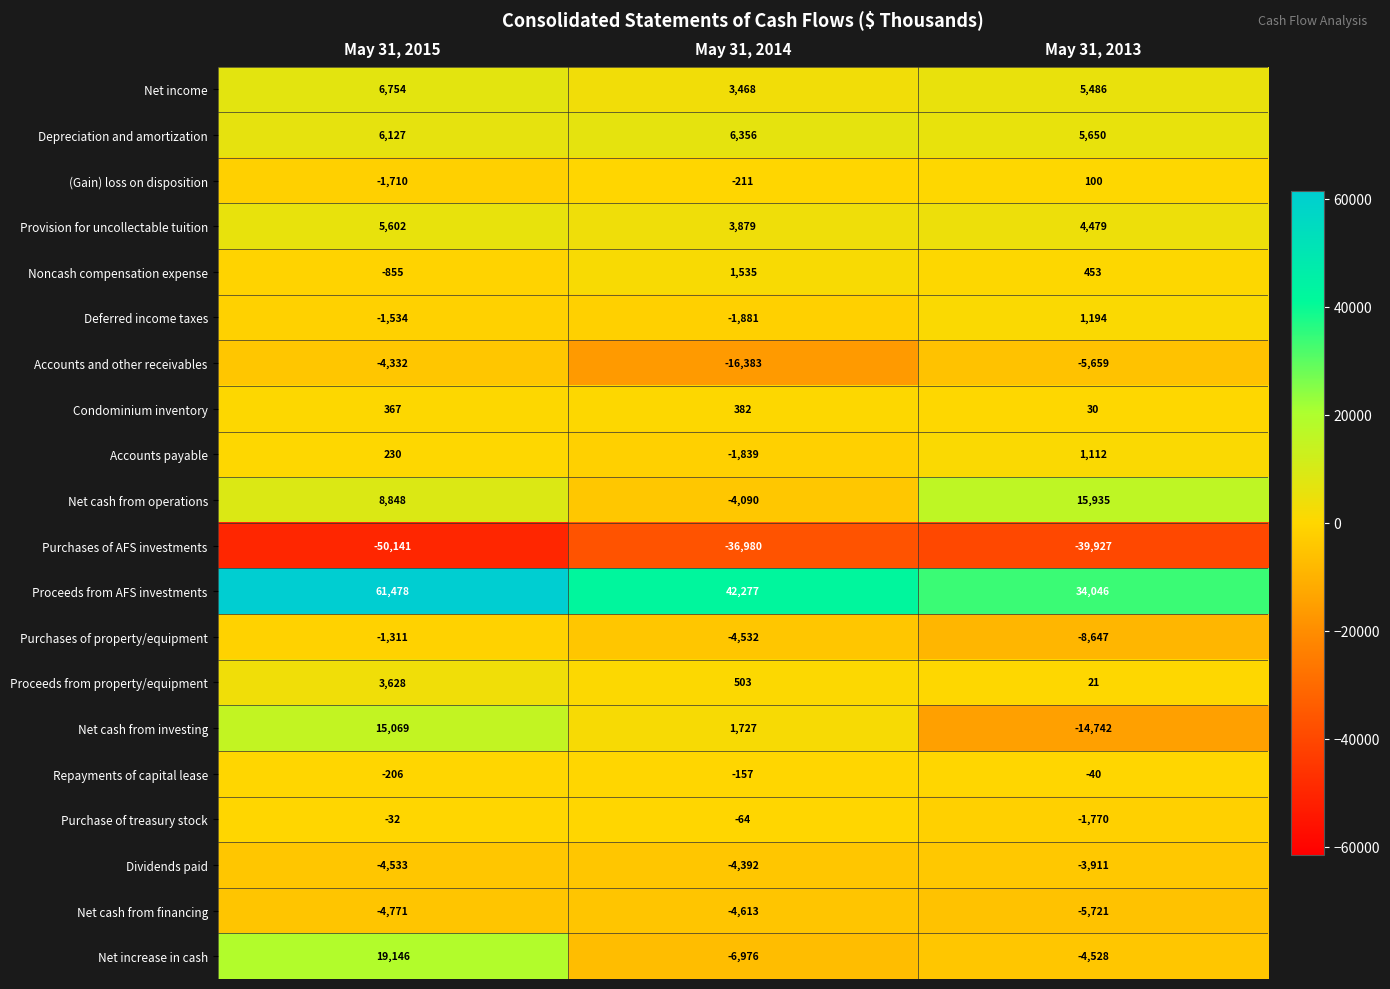

What is the total value across all series at May 31, 2013?

-16439